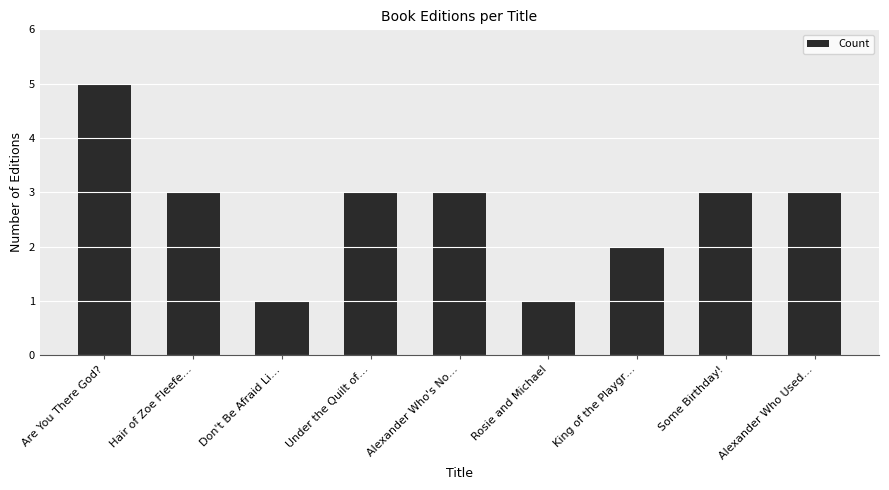

Is it true that the value at Hair of Zoe Fleefe… is 3?

True